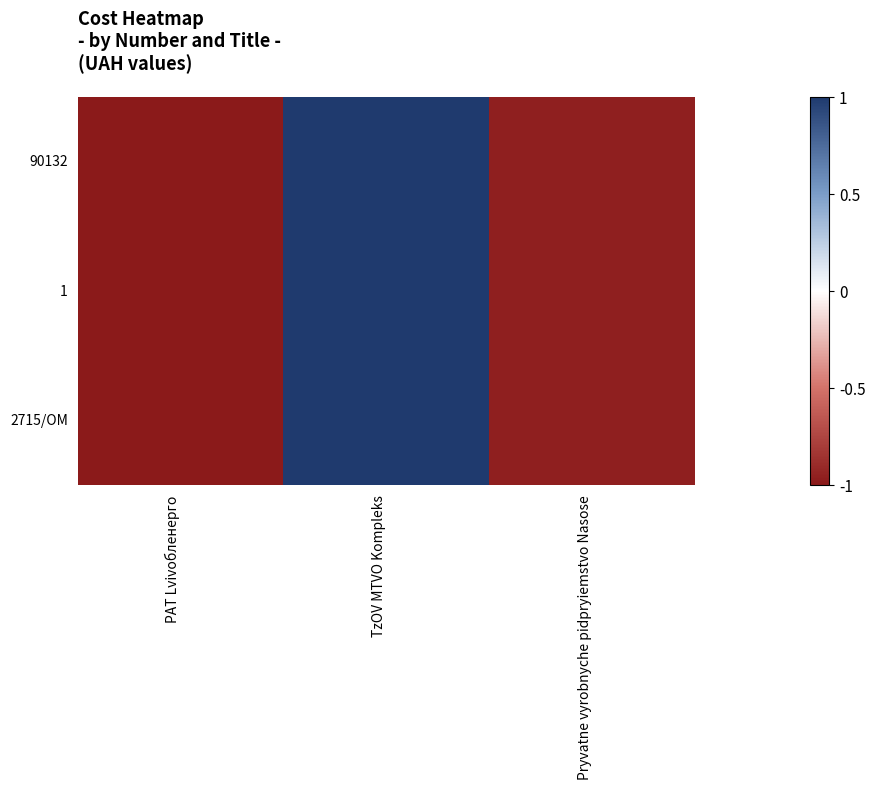

Between PAT Lvivoблeнерго and TzOV MTVO Kompleks, which series saw the biggest shift?

90132